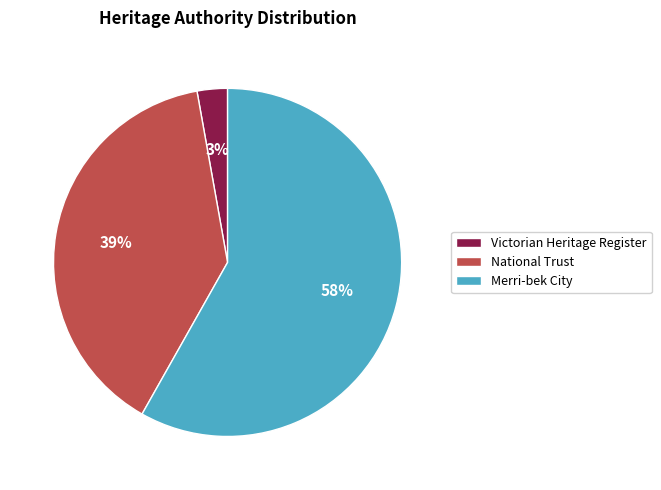

Combined, do Merri-bek City and National Trust account for over 50%?

Yes